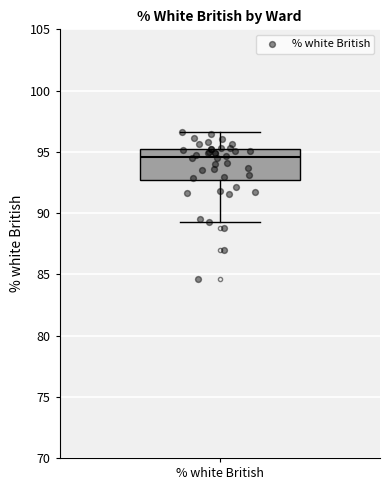

Where does the median line of the box for % white British sit on the y-axis? The values are not printed on the chart, so give them approximately, as read against the axis.

94.5